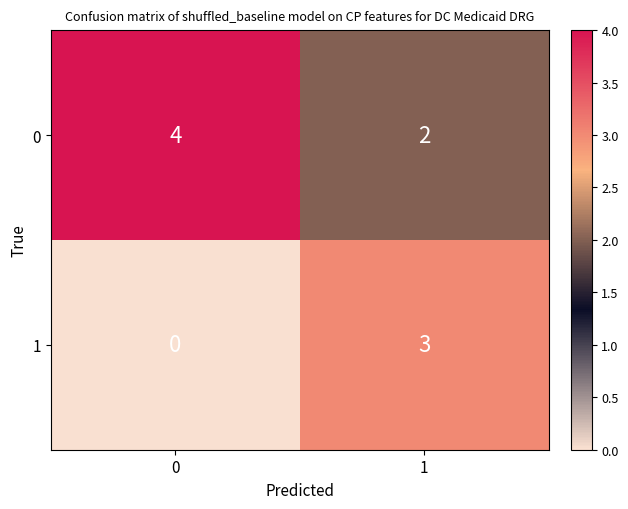

Between 0 and 1, which series saw the biggest shift?

1